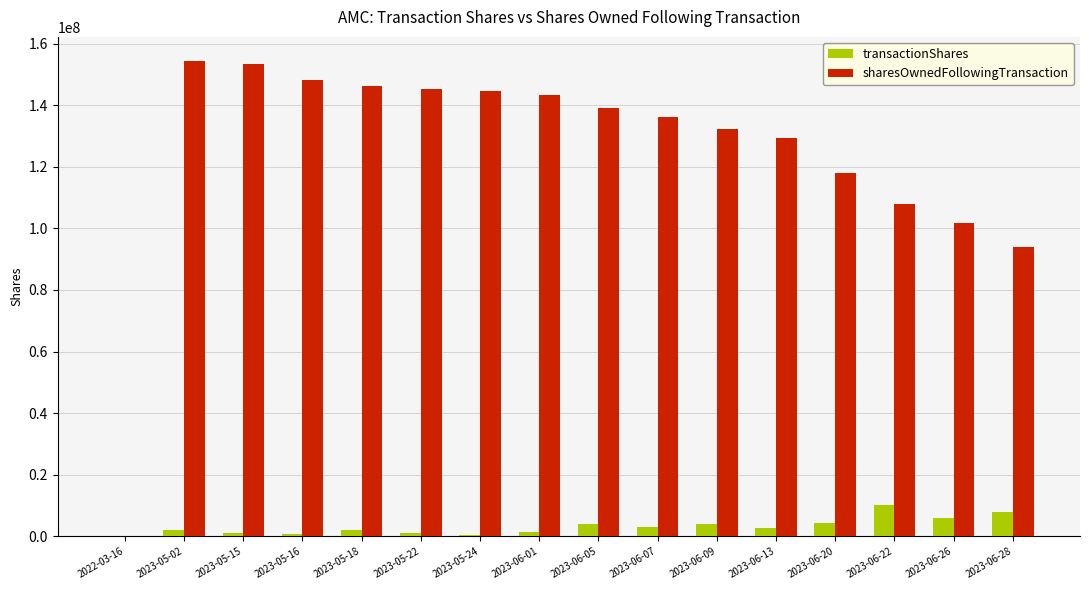

How many categories are shown in the chart?

16